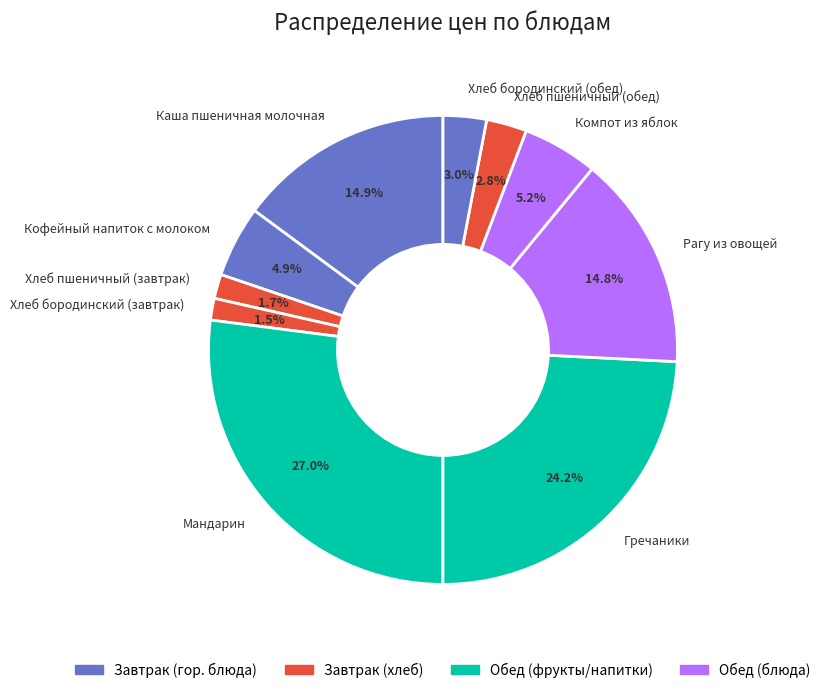

Which category has the biggest portion of the pie?

Мандарин